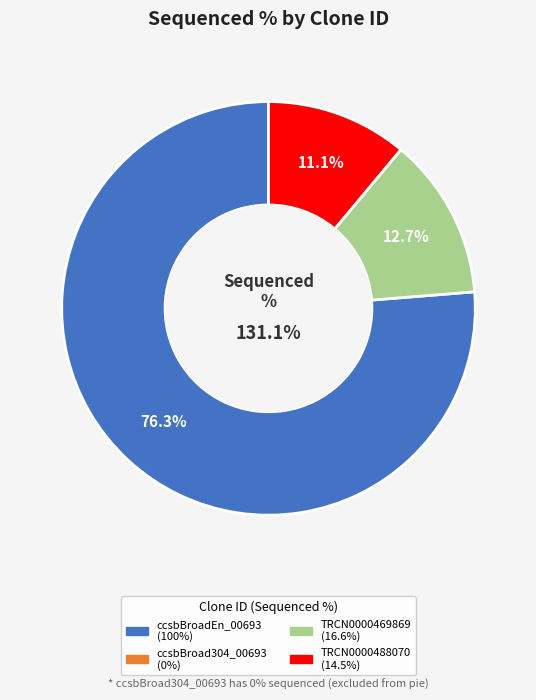

To the nearest percent, what is the average slice percentage?

25%